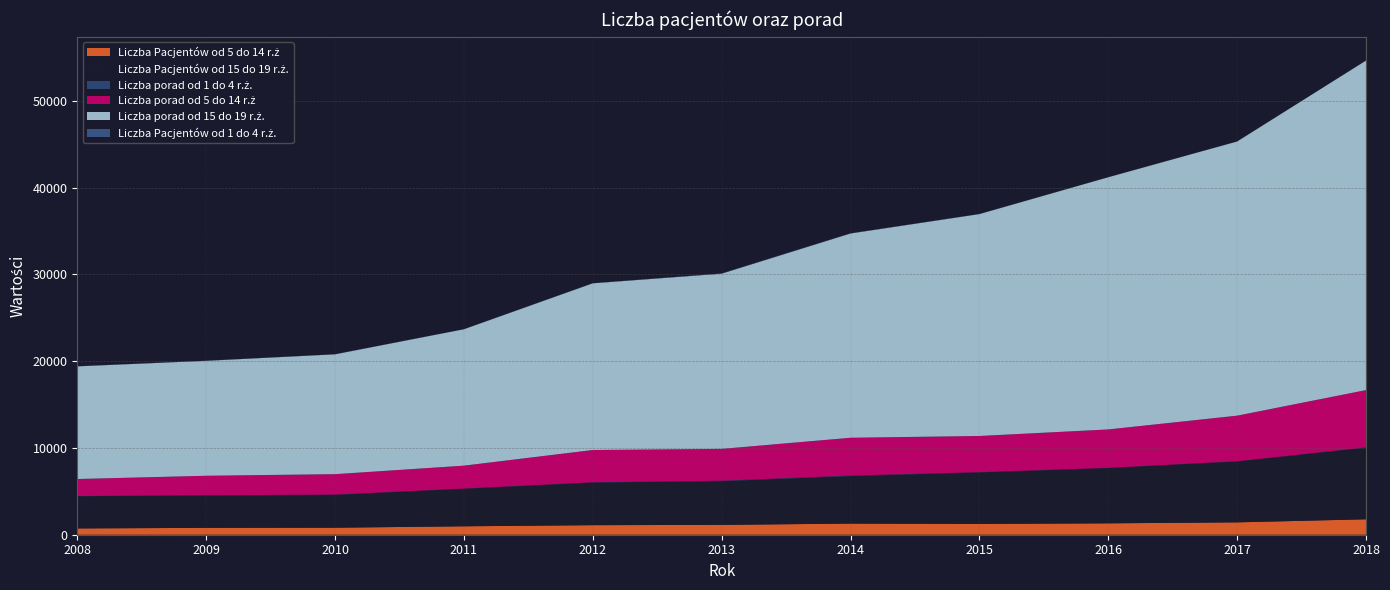

Reading left to right, extract all data points from this chart.

Liczba Pacjentów od 5 do 14 r.ż: 2008=726	2009=793	2010=810	2011=974	2012=1102	2013=1137	2014=1285	2015=1248	2016=1315	2017=1427	2018=1779
Liczba Pacjentów od 15 do 19 r.ż.: 2008=3717	2009=3735	2010=3790	2011=4326	2012=4914	2013=5033	2014=5475	2015=5934	2016=6374	2017=7019	2018=8262
Liczba porad od 1 do 4 r.ż.: 2008=16	2009=19	2010=20	2011=19	2012=25	2013=52	2014=59	2015=21	2016=11	2017=23	2018=14
Liczba porad od 5 do 14 r.ż: 2008=1960	2009=2247	2010=2358	2011=2640	2012=3720	2013=3668	2014=4354	2015=4174	2016=4433	2017=5250	2018=6610
Liczba porad od 15 do 19 r.ż.: 2008=12981	2009=13244	2010=13808	2011=15715	2012=19207	2013=20191	2014=23538	2015=25567	2016=29056	2017=31589	2018=37968
Liczba Pacjentów od 1 do 4 r.ż.: 2008=15	2009=17	2010=17	2011=11	2012=18	2013=33	2014=27	2015=14	2016=9	2017=11	2018=12